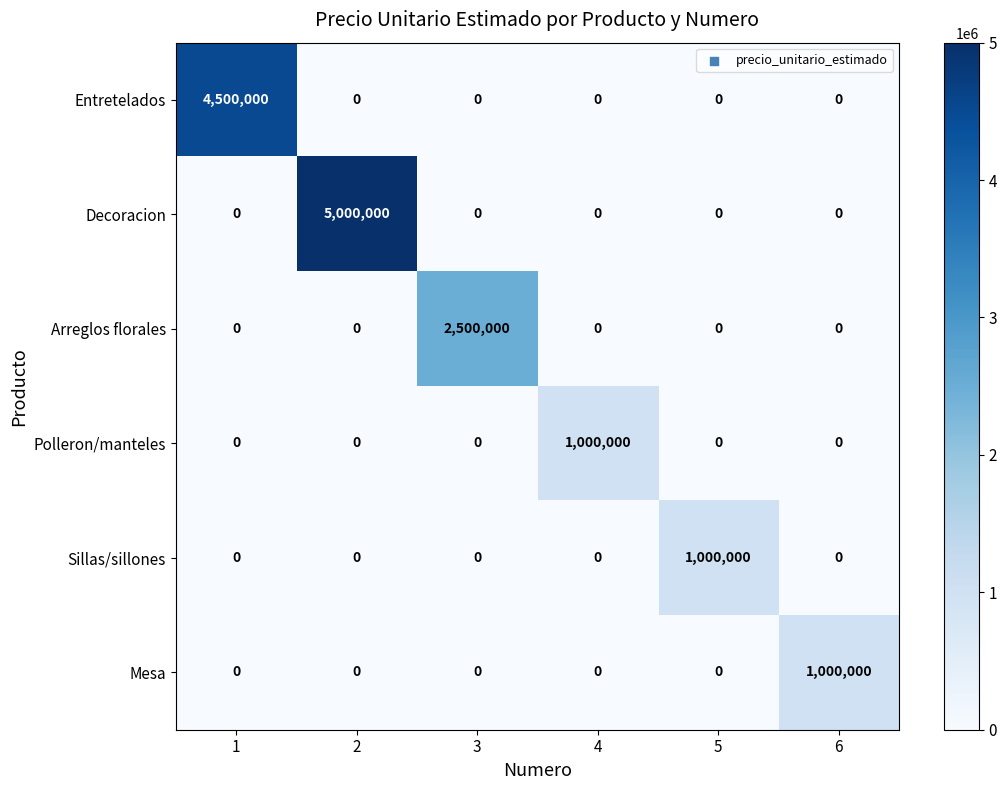

Which series has the largest total across all categories?

Decoracion